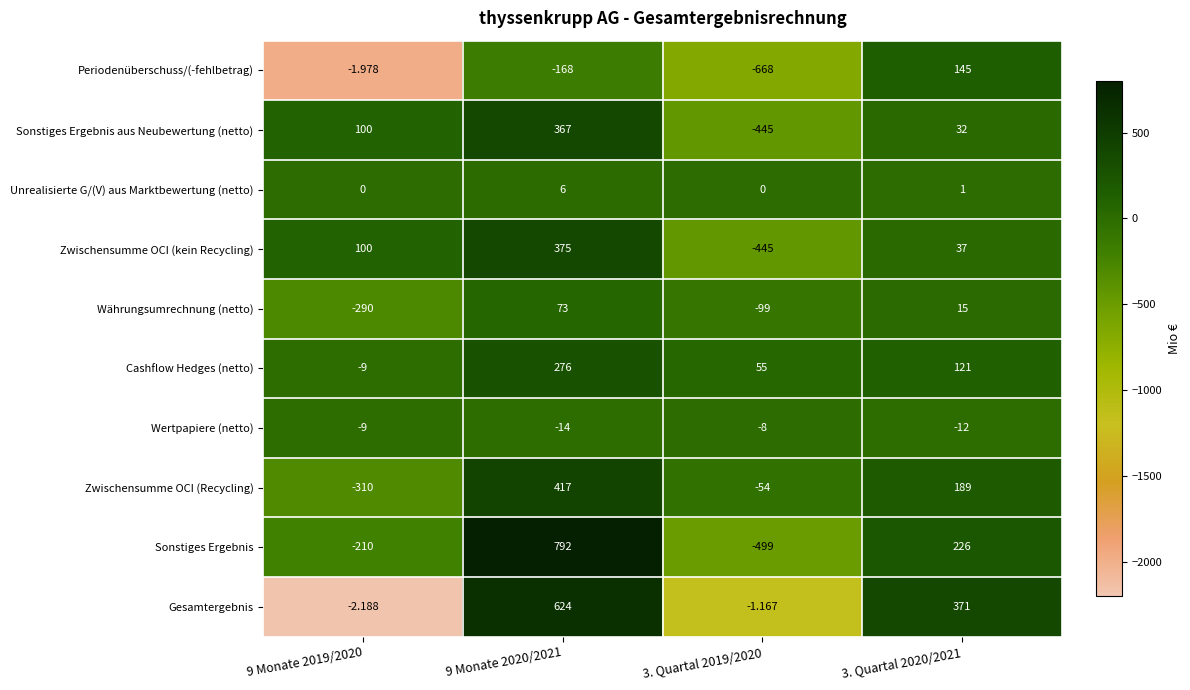

Is the value of Sonstiges Ergebnis at 3. Quartal 2020/2021 greater than the value of Periodenüberschuss/(-fehlbetrag) at 3. Quartal 2019/2020?

Yes